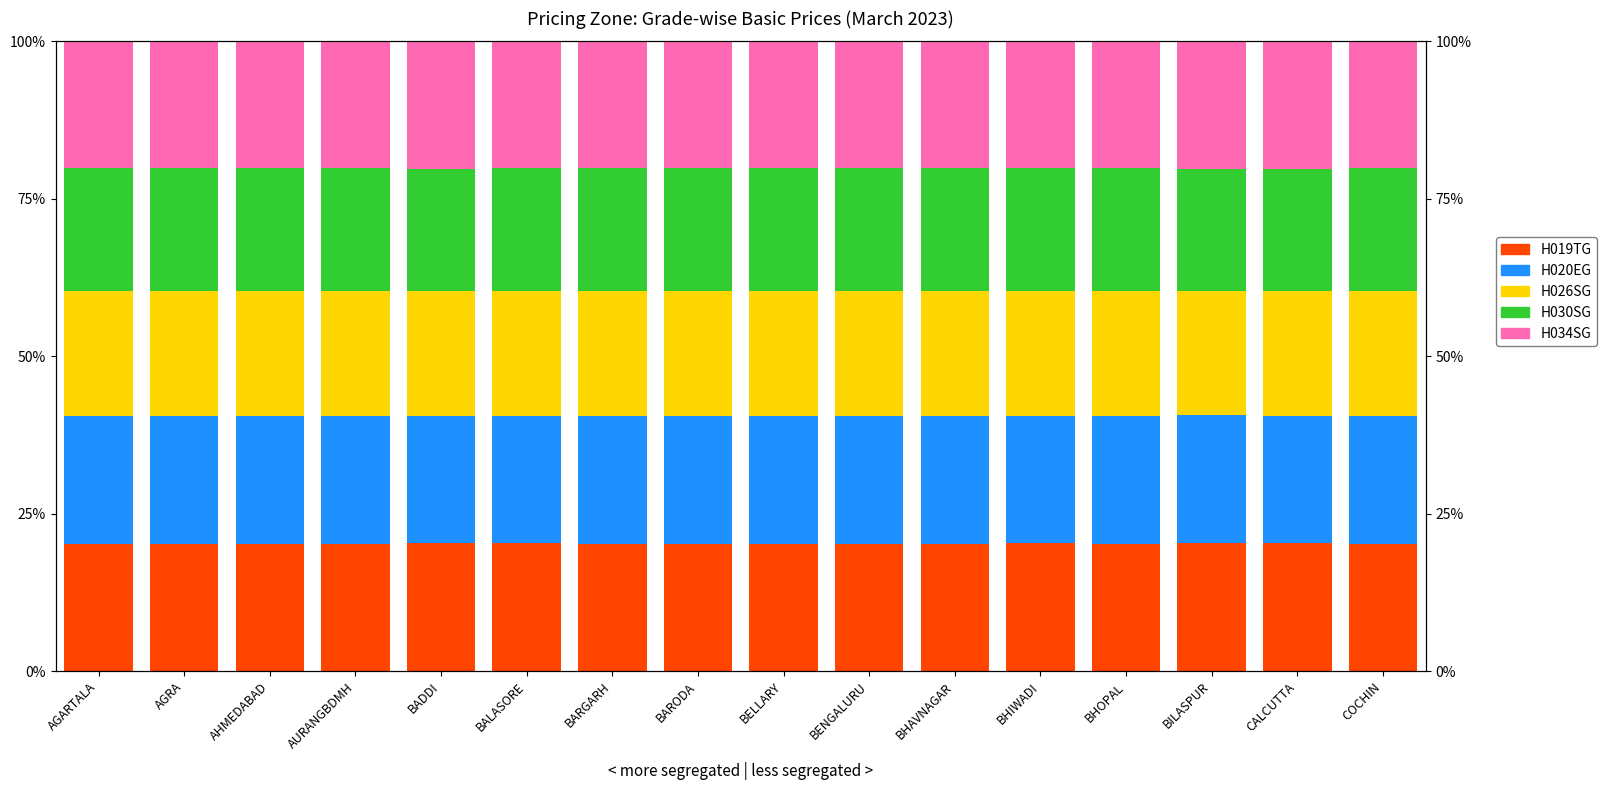

What is the sum of all H026SG values?

317.6